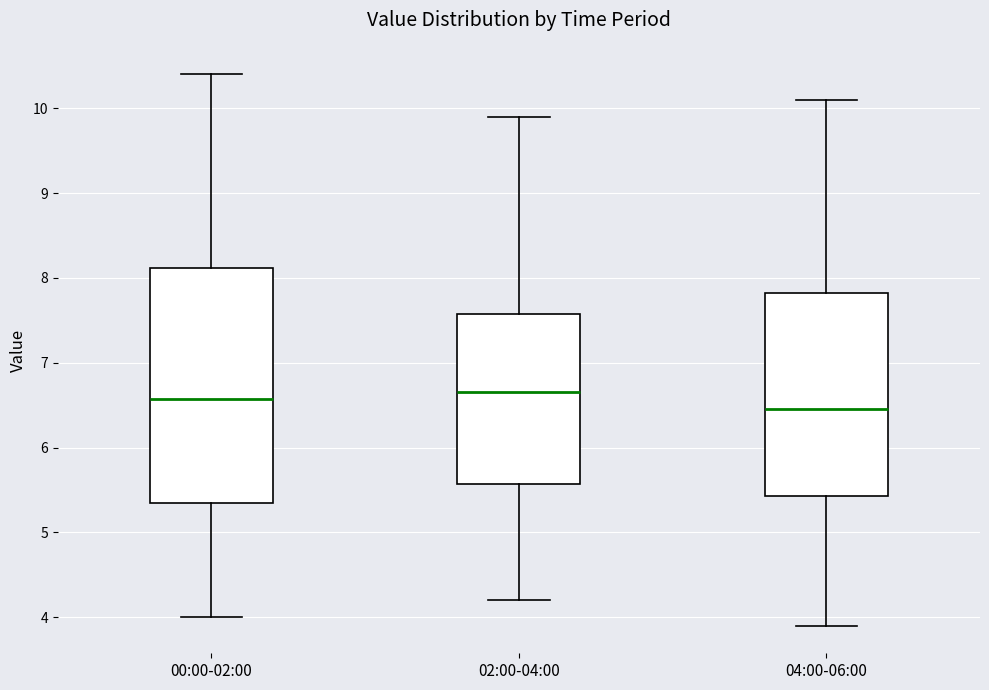

Where does the lower whisker of the box for 04:00-06:00 end on the y-axis? The values are not printed on the chart, so give them approximately, as read against the axis.

3.9